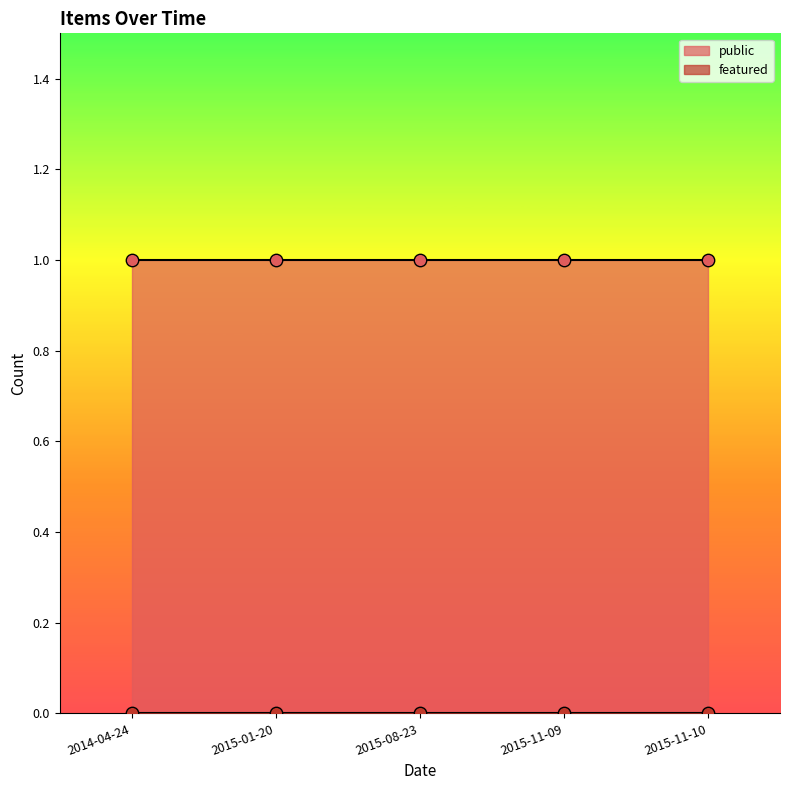

At which category is the sum across all series the highest?

2014-04-24